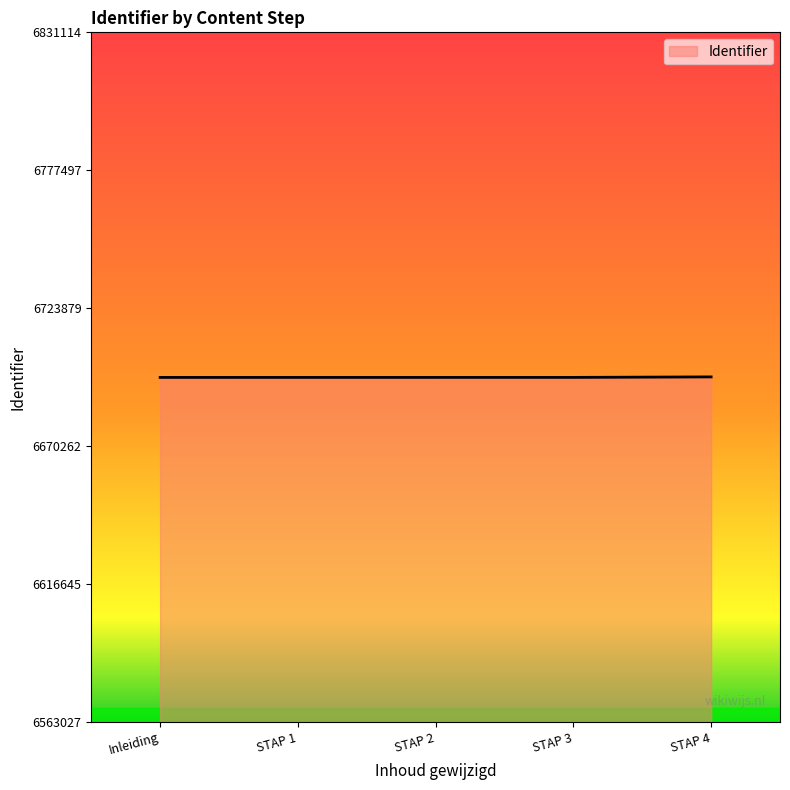

How many series are shown in this chart?

1